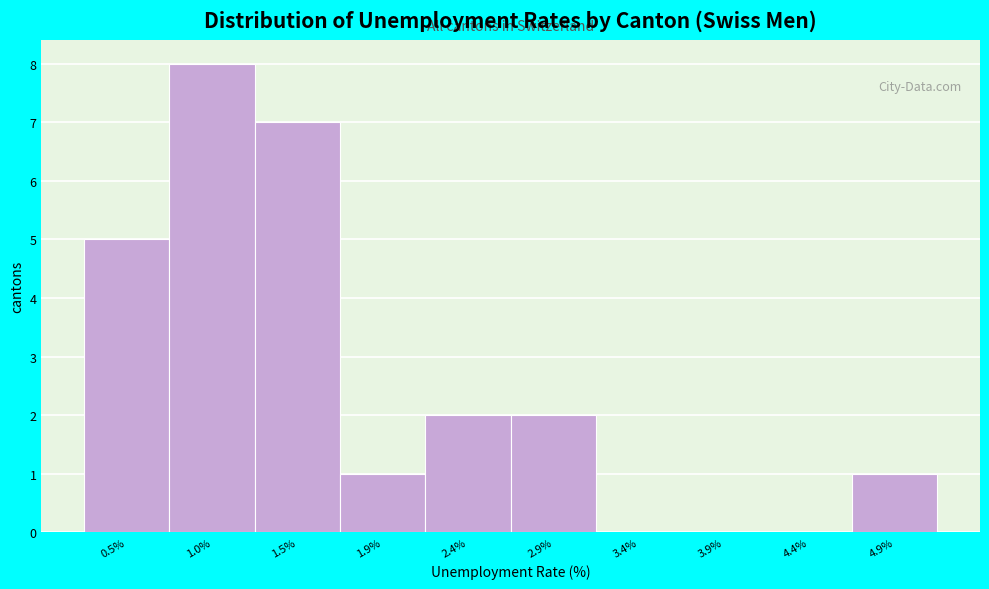

Reading right to left, what are all the values shown in this chart?

4.9%=1	4.4%=0	3.9%=0	3.4%=0	2.9%=2	2.4%=2	1.9%=1	1.5%=7	1.0%=8	0.5%=5